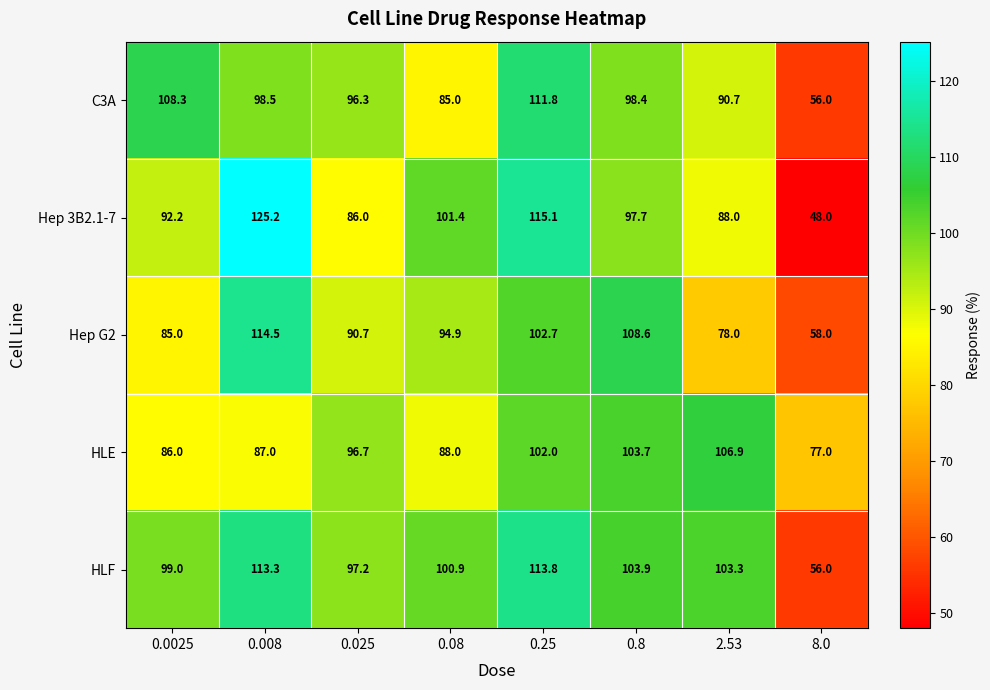

What is the total value across all series at 0.08?

470.2